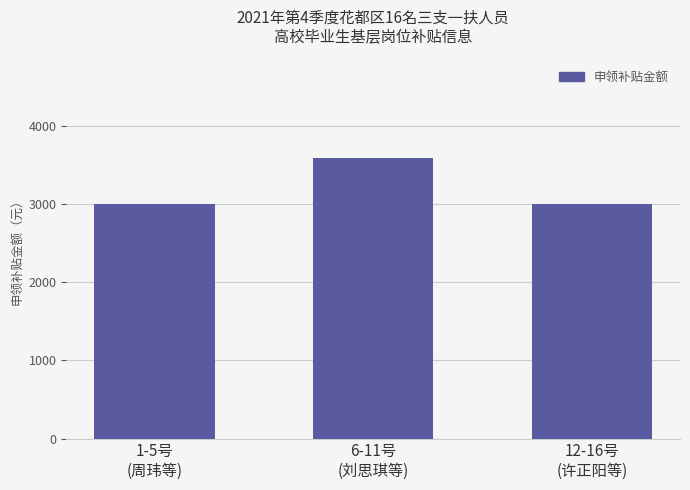

Between 1-5号
(周玮等) and 6-11号
(刘思琪等), which is larger?

6-11号
(刘思琪等)